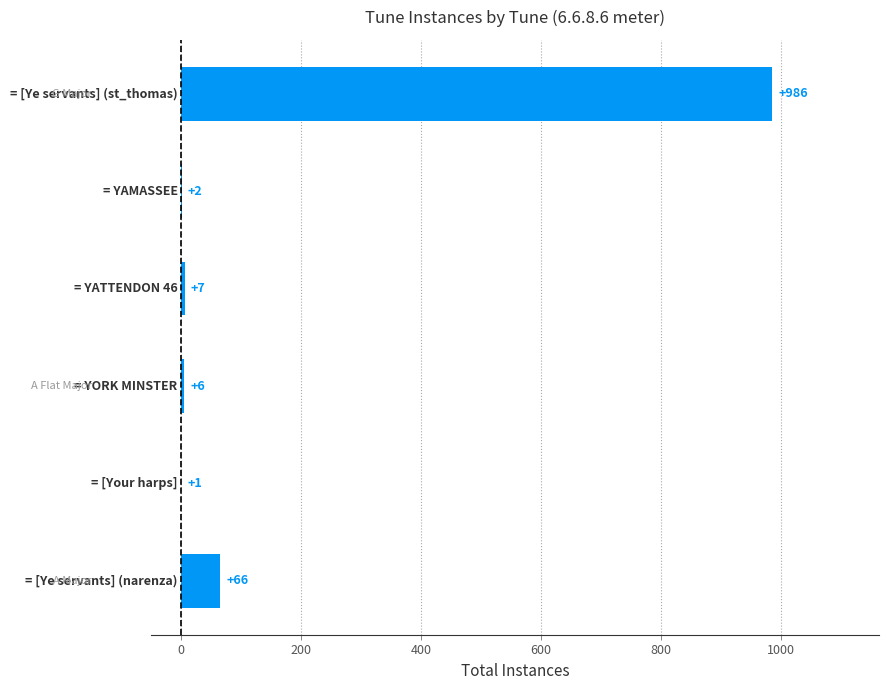

What is the greatest value displayed?

986